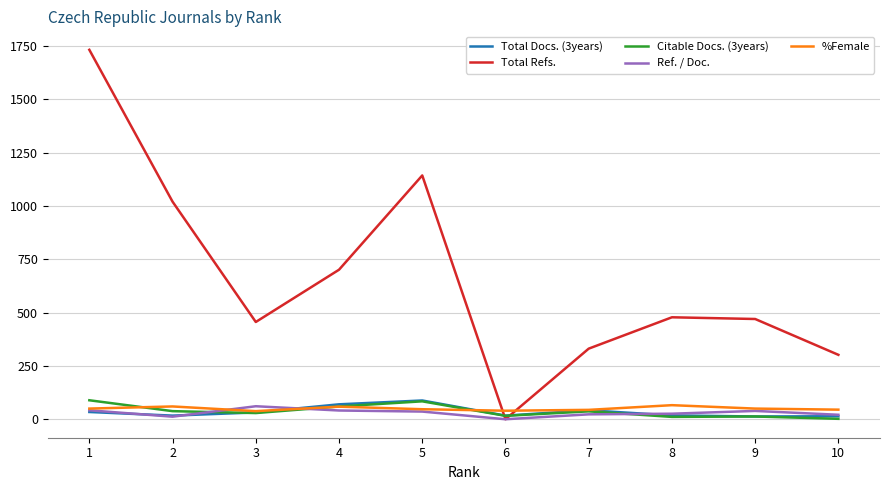

What is the difference between the highest and lowest values at 10?

300